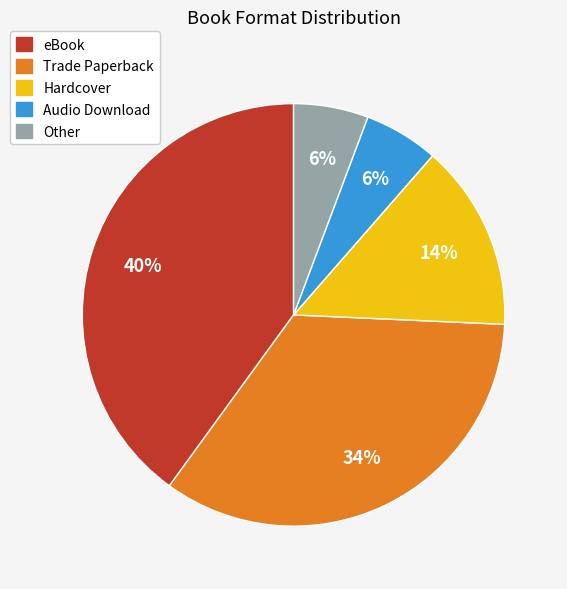

The eBook slice represents 55% of the pie. True or false?

False